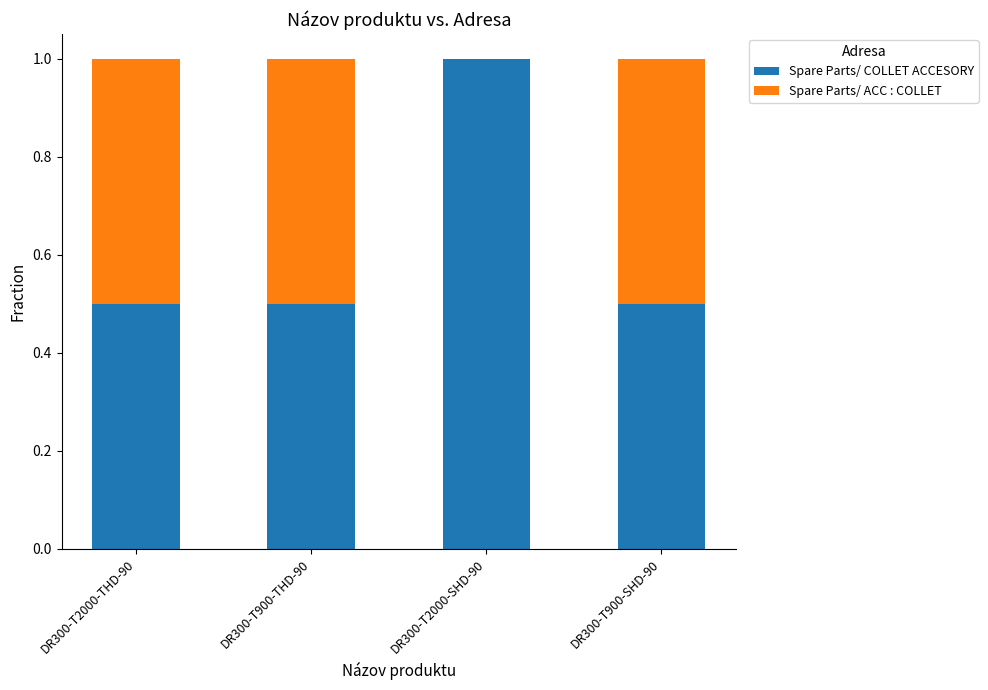

Which category has the highest value in the Spare Parts/ COLLET ACCESORY series?

DR300-T2000-SHD-90